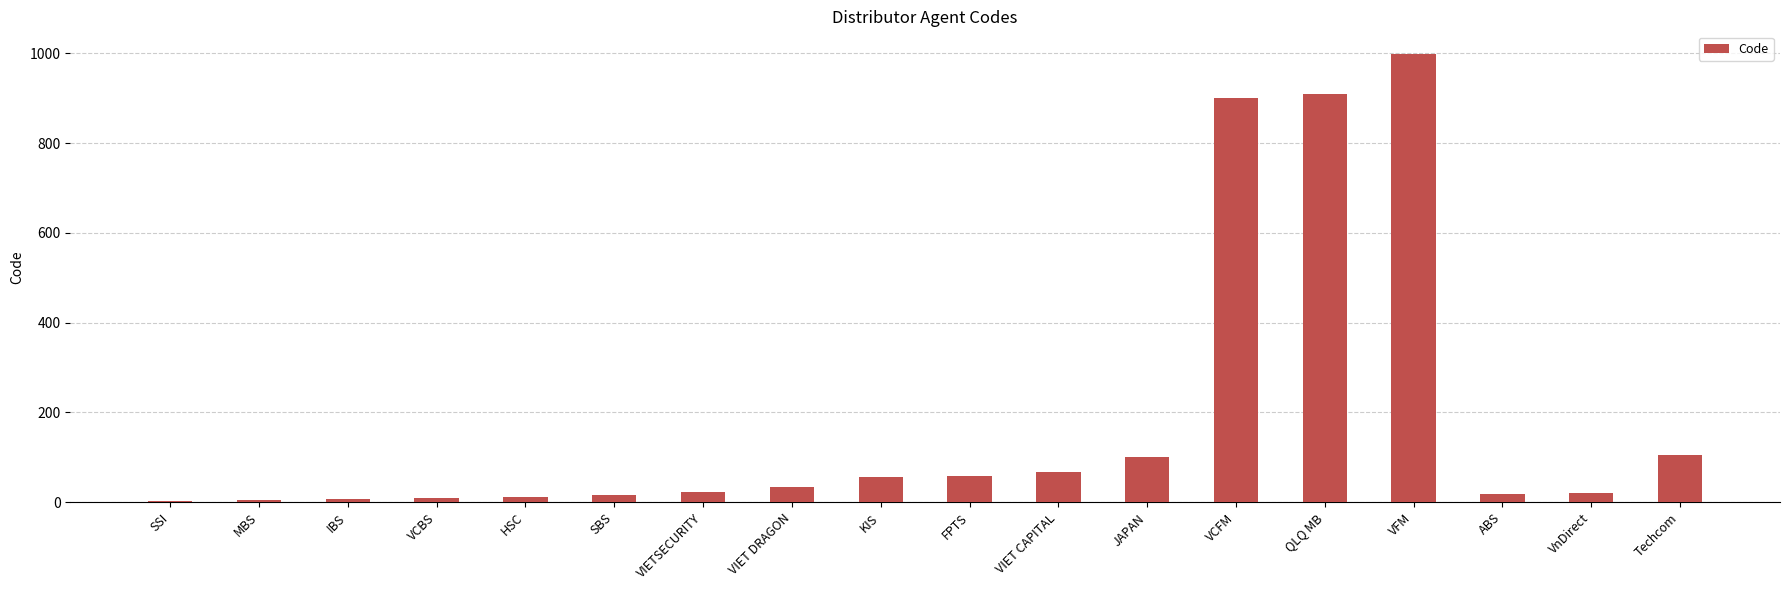

True or false: the data shows 23 at VIETSECURITY.

True